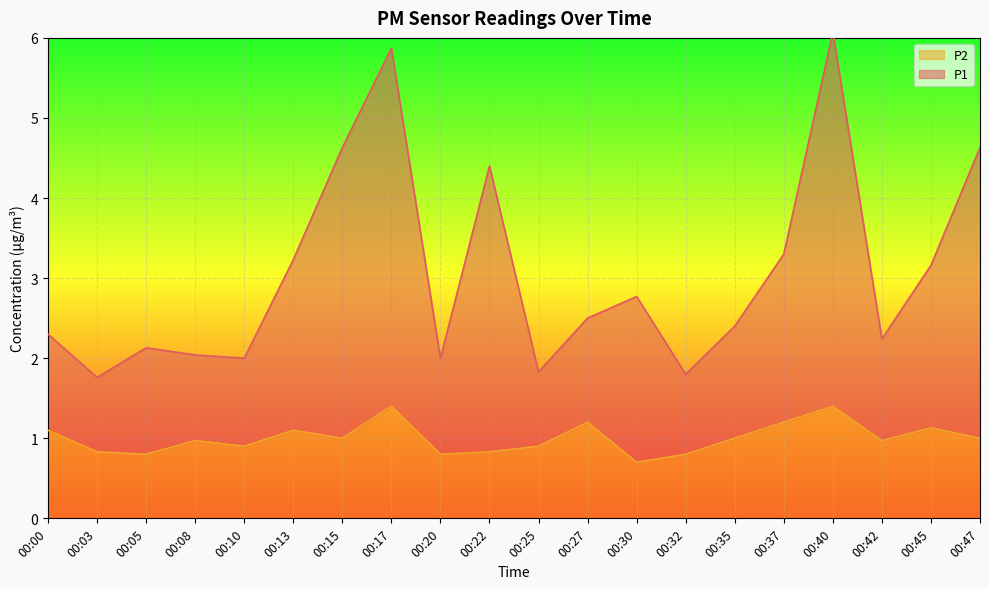

The P2 series shows 1.1 at 00:13. True or false?

True